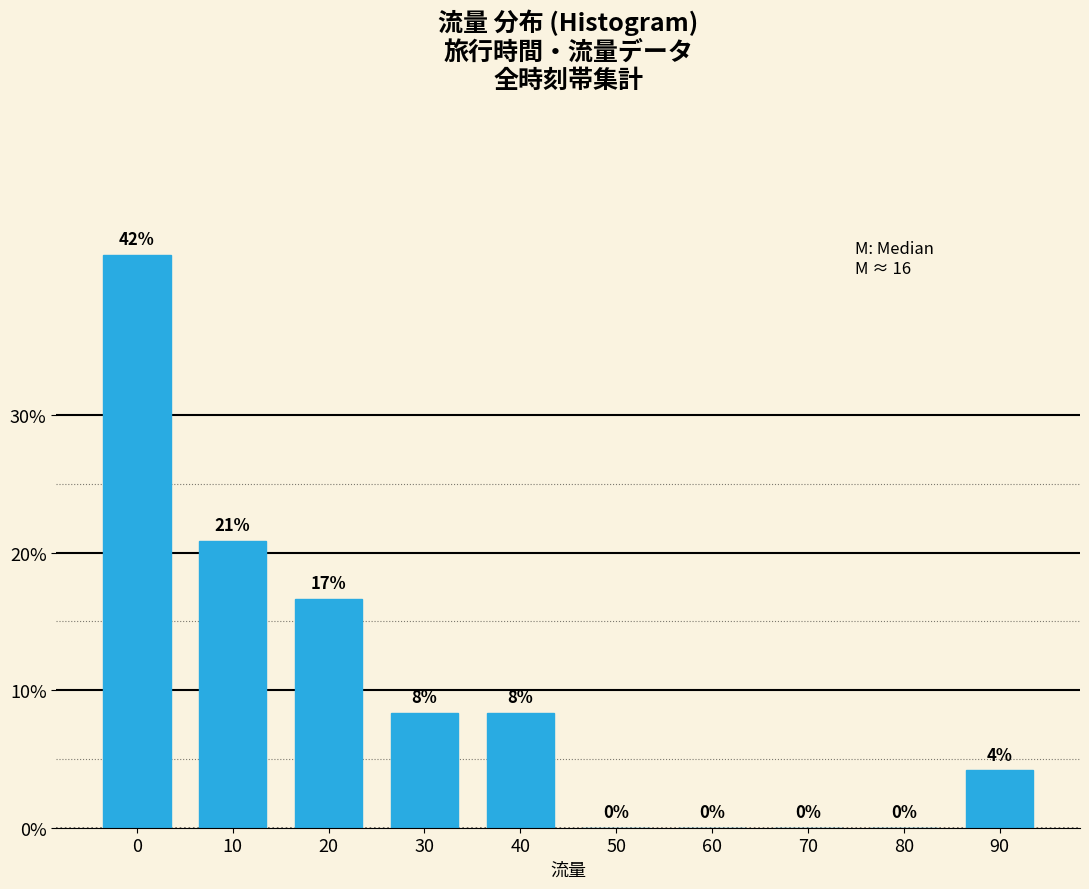

Are the bars horizontal?

No